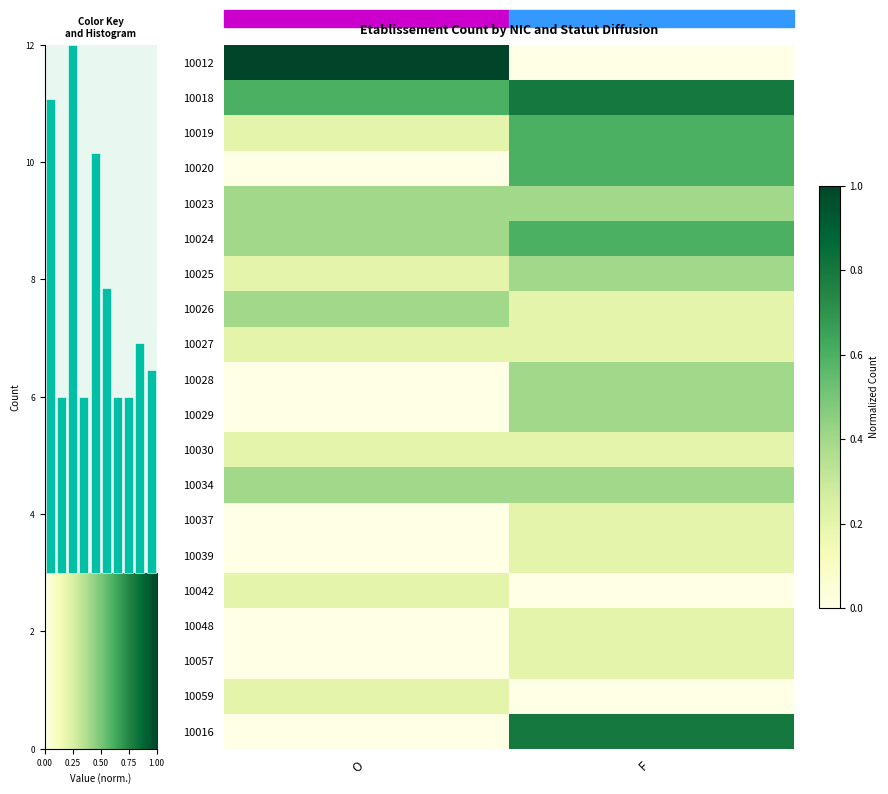

How many values in the 10057 series exceed 0?

1